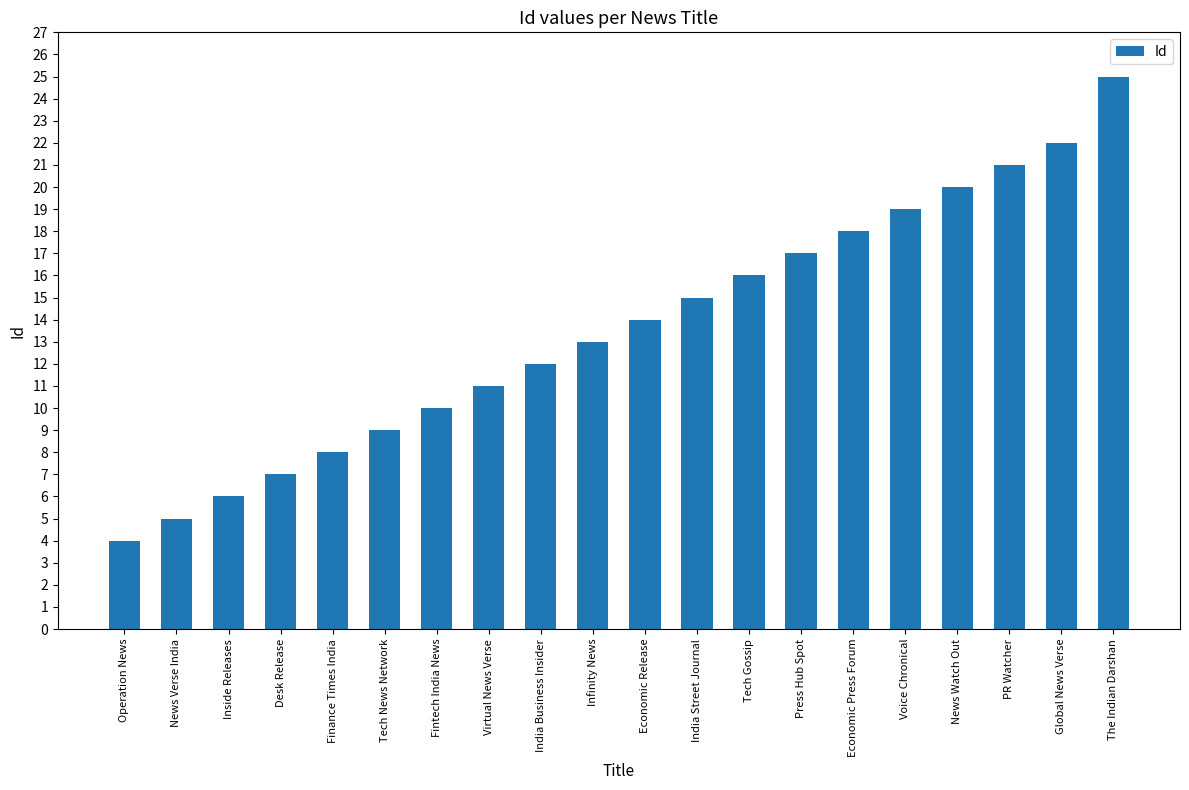

Approximately how many times larger is the value at Virtual News Verse compared to Economic Press Forum?

0.6